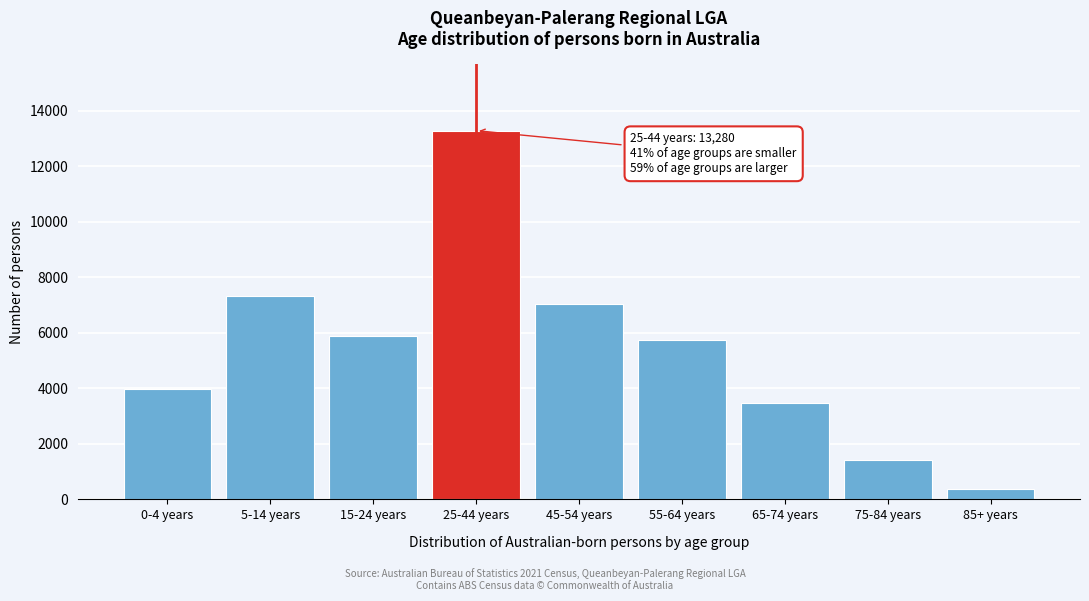

Reading left to right, extract all data points from this chart.

3981	7328	5900	13280	7038	5757	3464	1412	387